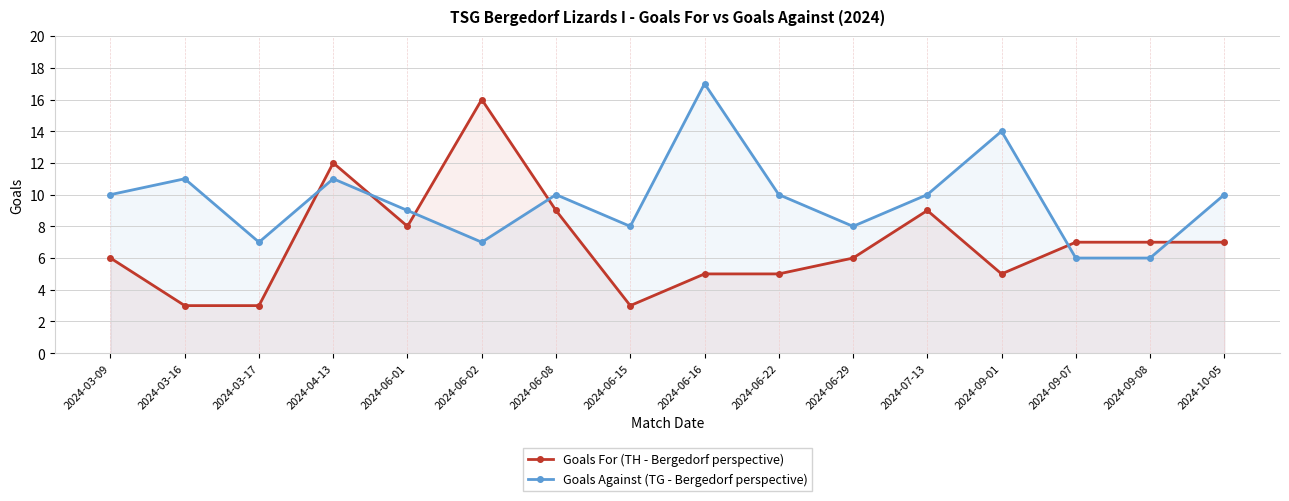

At which label does Goals For (TH - Bergedorf perspective) first exceed 7?

2024-04-13